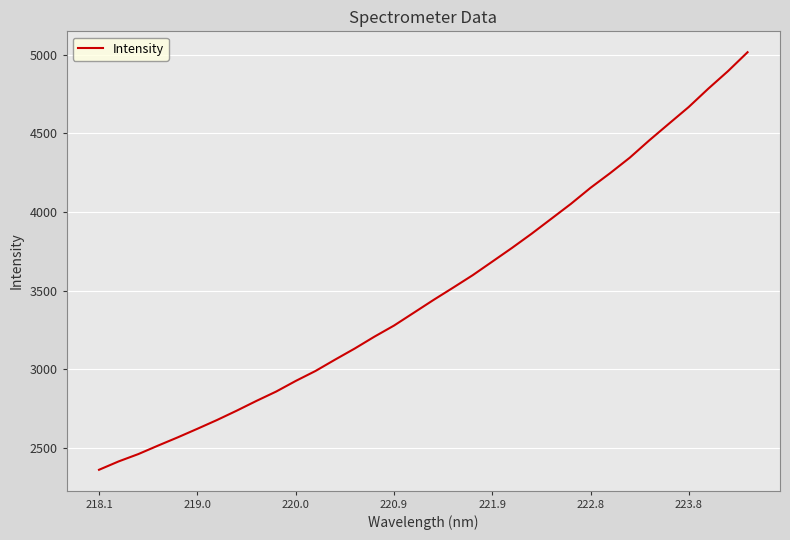

What is the difference between the maximum and minimum values?

2657.7